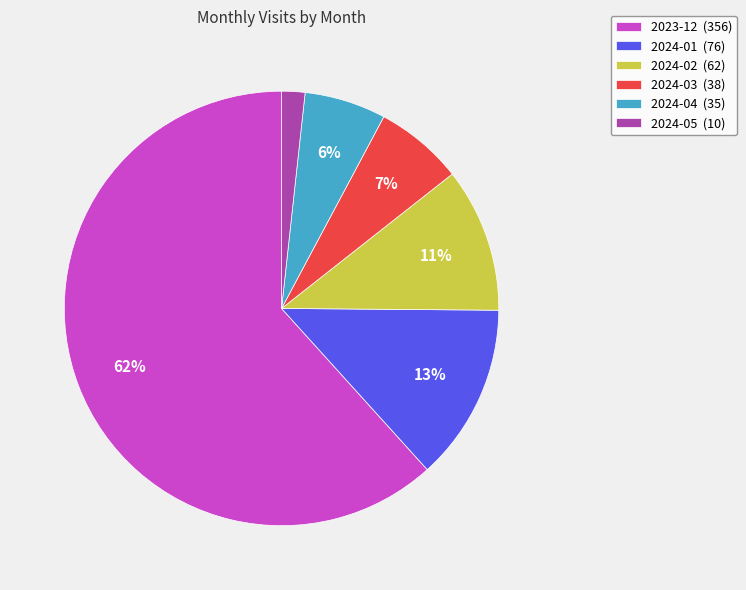

To the nearest percent, what is the average slice percentage?

17%